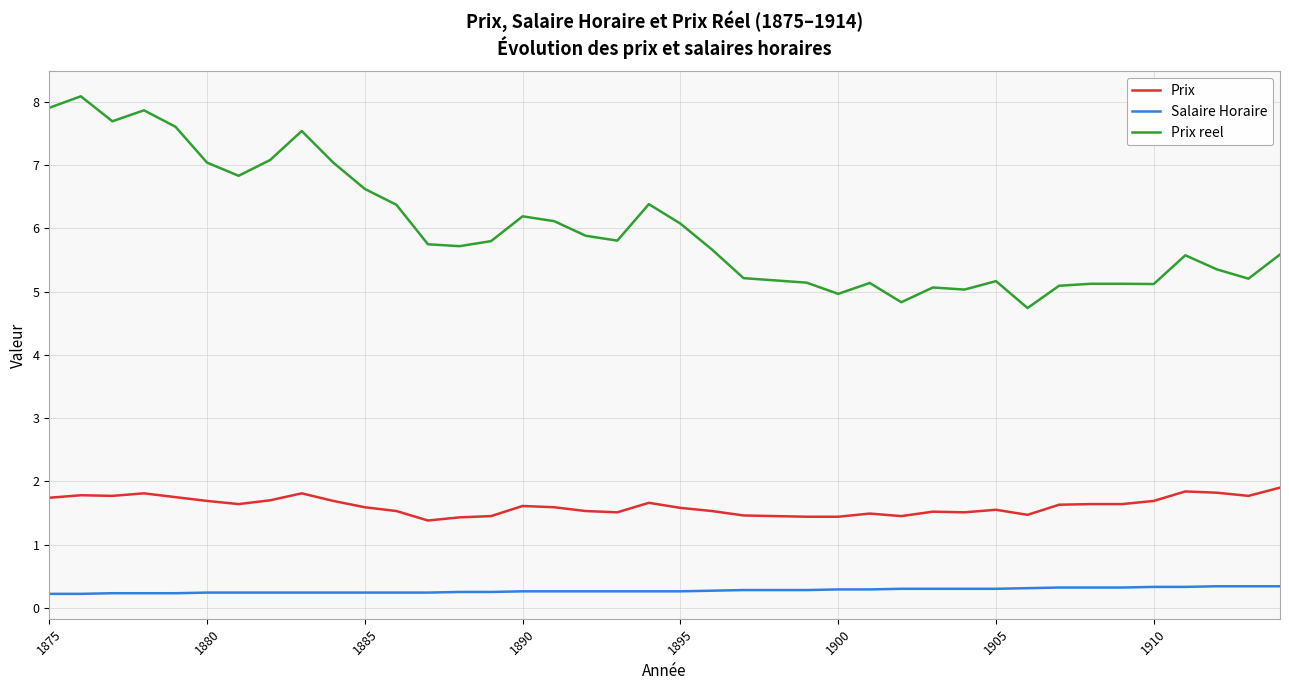

How many lines are shown in the chart?

3